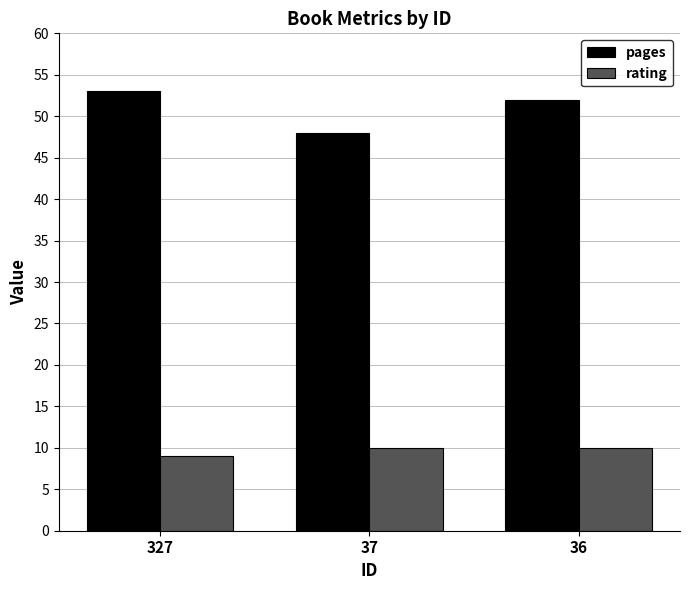

Rank the series by their average value, from highest to lowest.

pages, rating